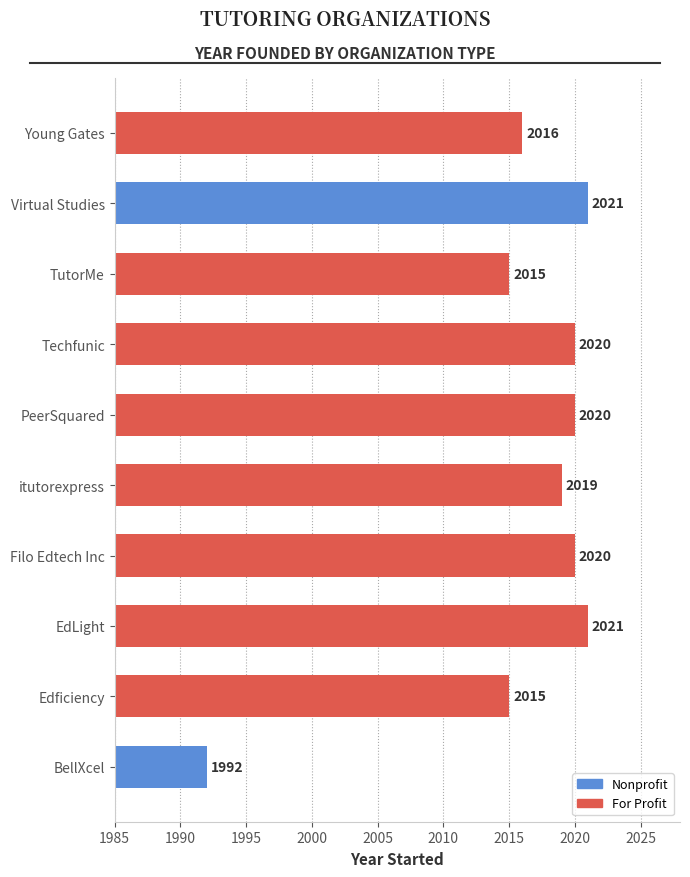

What is the ratio of the value at EdLight to the value at Techfunic?

1.0